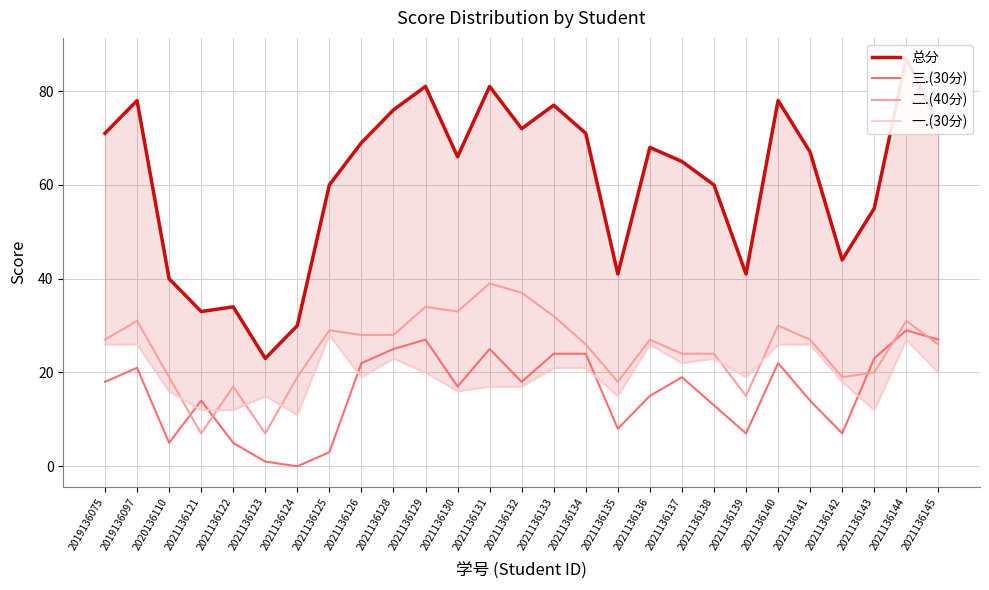

How many interior local peaks does the 二.(40分) series have?

8